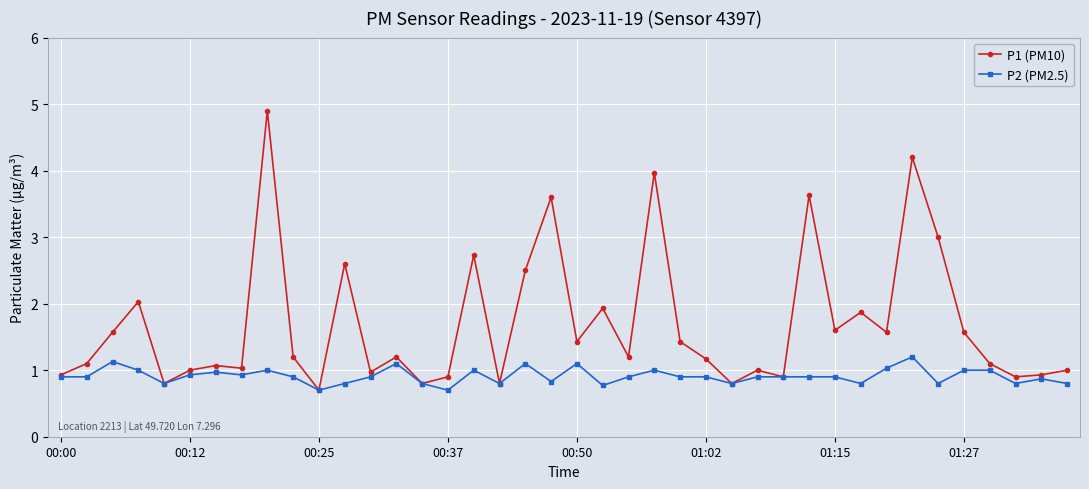

Rank the series by their average value, from highest to lowest.

P1 (PM10), P2 (PM2.5)